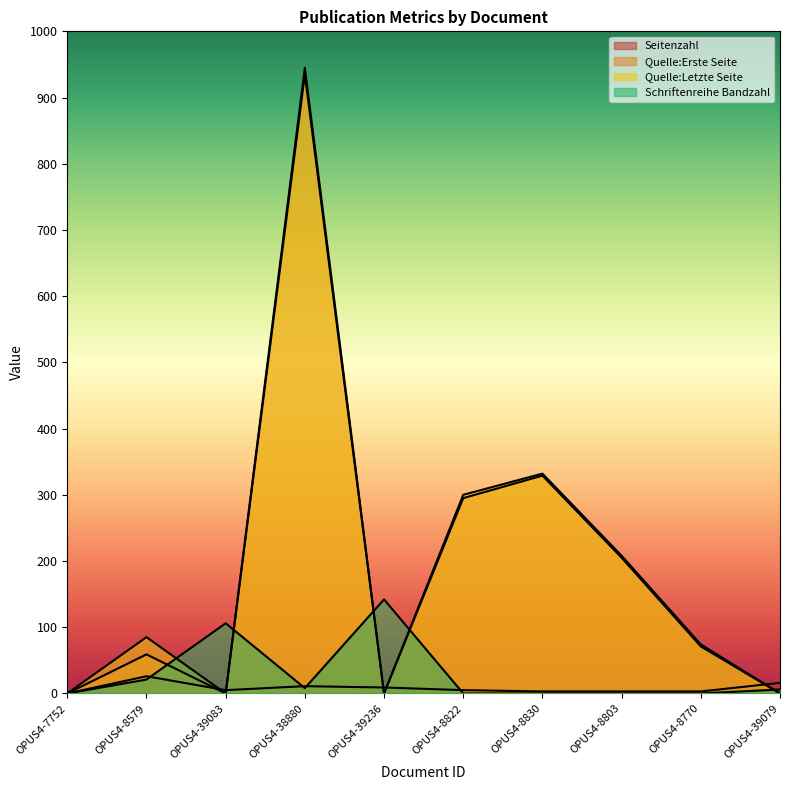

True or false: Quelle:Letzte Seite and Seitenzahl intersect in this chart.

True